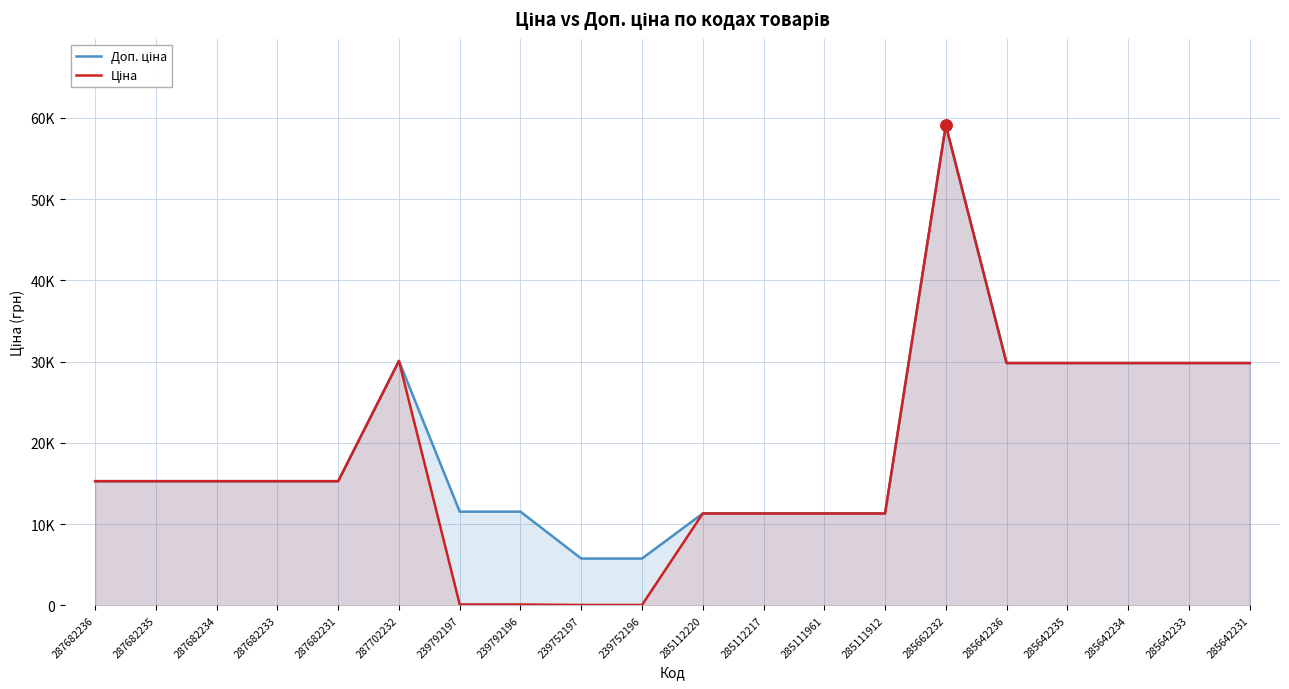

At which category is the sum across all series the highest?

285662232